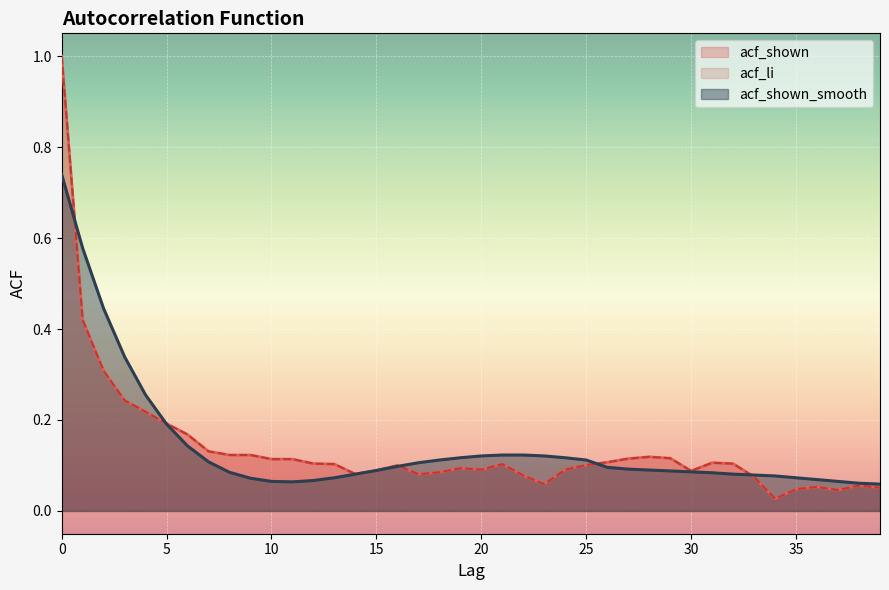

How many times do acf_shown and acf_shown_smooth cross each other?

5